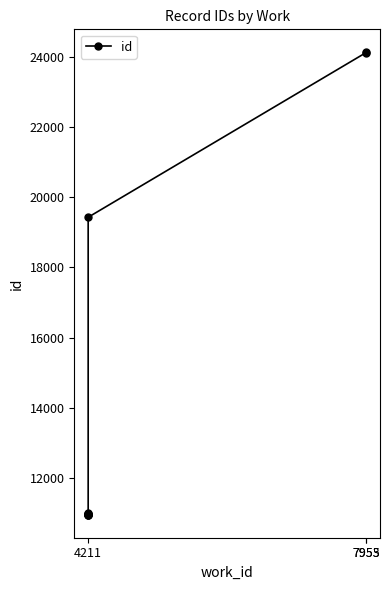

What is the value of the 1st point from the left?

10955